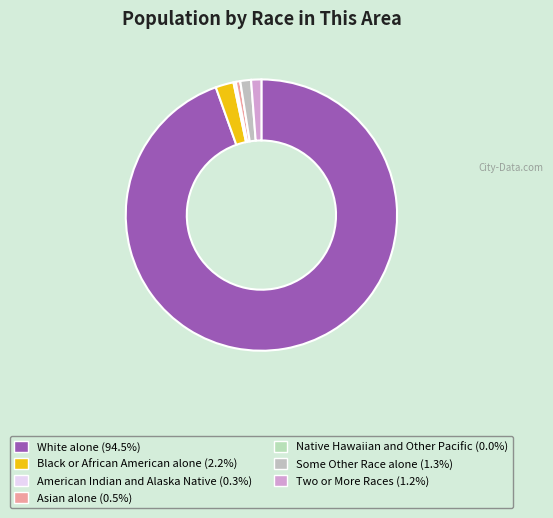

Which has a higher value, Asian alone or American Indian and Alaska Native?

Asian alone